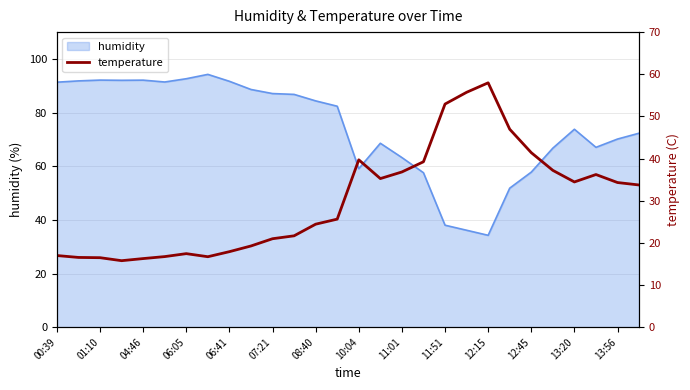

What is the difference between the second highest and minimum values?

40.0